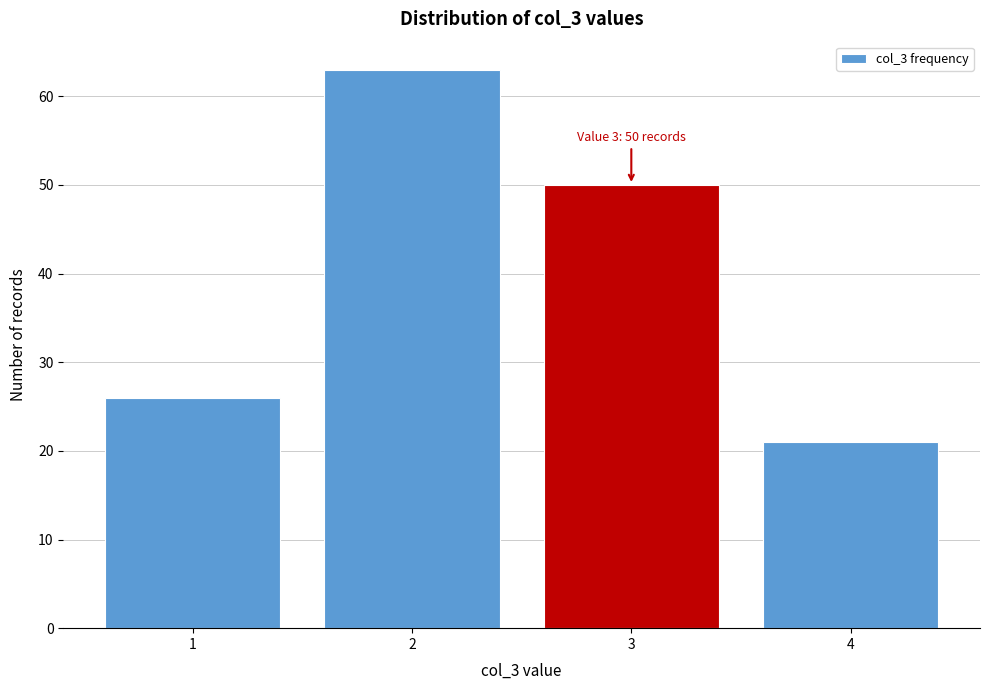

Reading left to right, what are all the values shown in this chart?

1=26	2=63	3=50	4=21